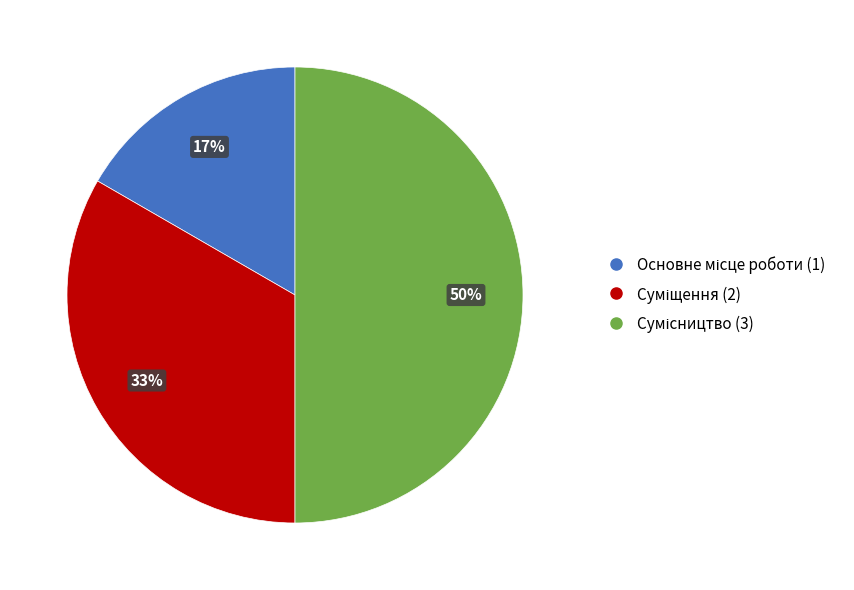

To the nearest percent, what is the average slice percentage?

33%